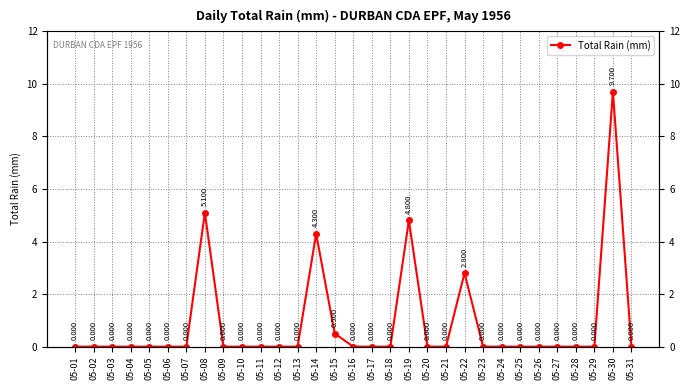

Rank the categories by value from lowest to highest.

05-01, 05-02, 05-03, 05-04, 05-05, 05-06, 05-07, 05-09, 05-10, 05-11, 05-12, 05-13, 05-16, 05-17, 05-18, 05-20, 05-21, 05-23, 05-24, 05-25, 05-26, 05-27, 05-28, 05-29, 05-31, 05-15, 05-22, 05-14, 05-19, 05-08, 05-30